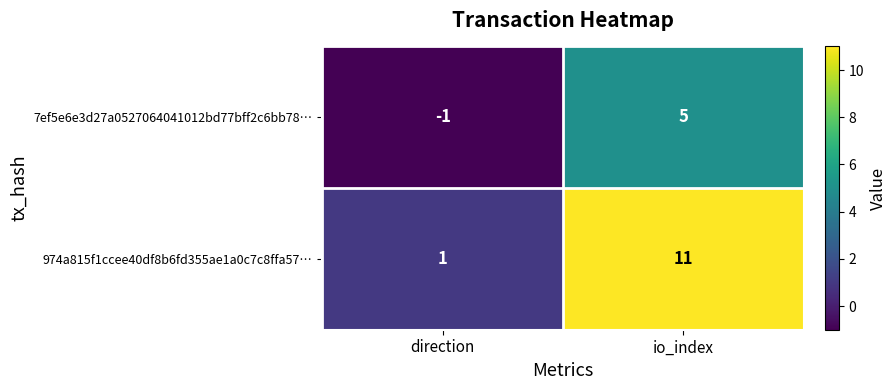

What is the difference between the highest and lowest values at io_index?

6